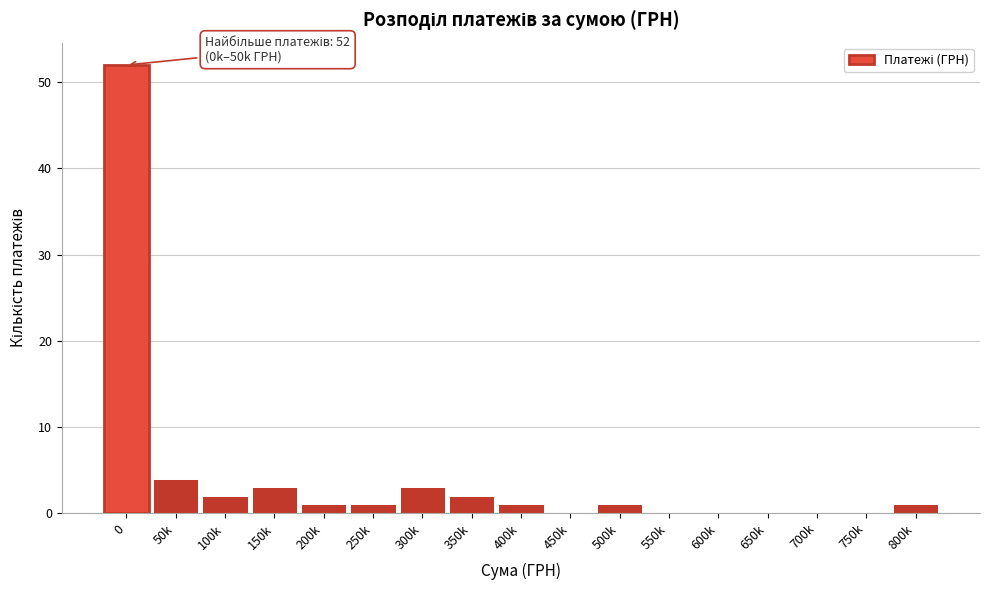

Reading left to right, extract all data points from this chart.

0=52	50k=4	100k=2	150k=3	200k=1	250k=1	300k=3	350k=2	400k=1	450k=0	500k=1	550k=0	600k=0	650k=0	700k=0	750k=0	800k=1